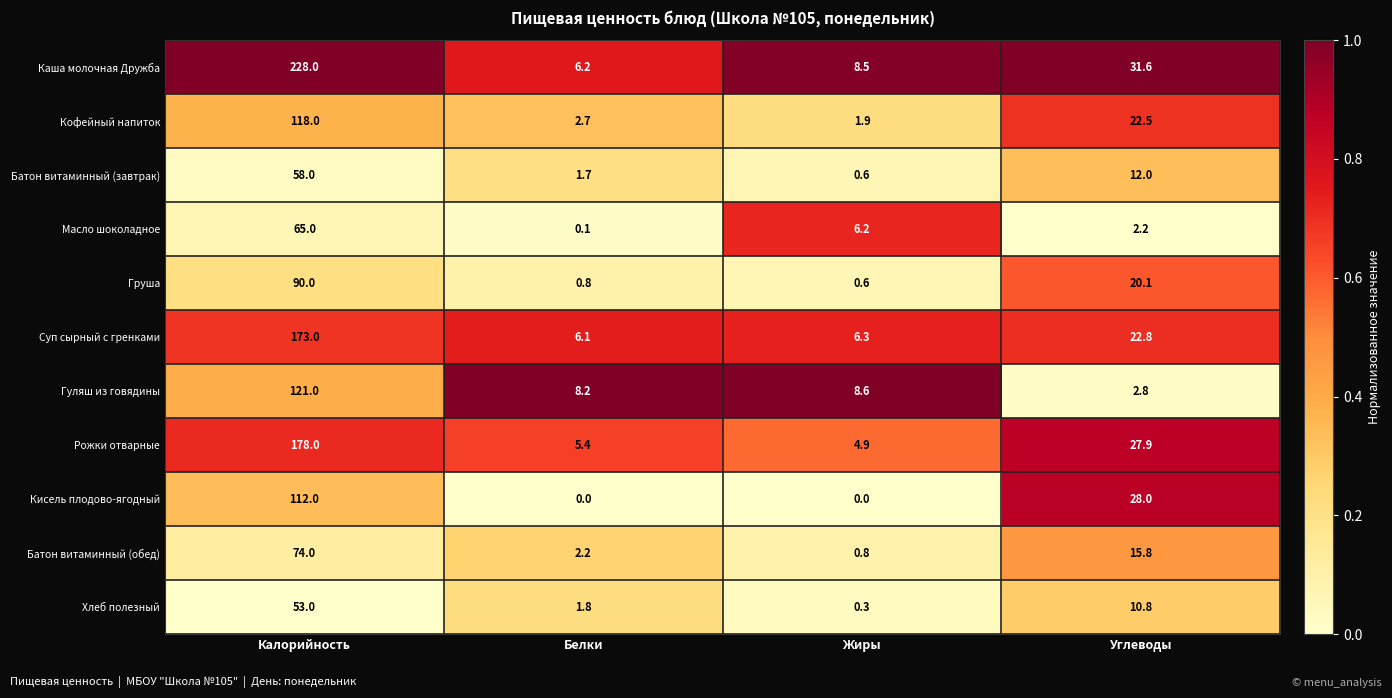

The value of Каша молочная Дружба at Калорийность is 228.0. True or false?

True